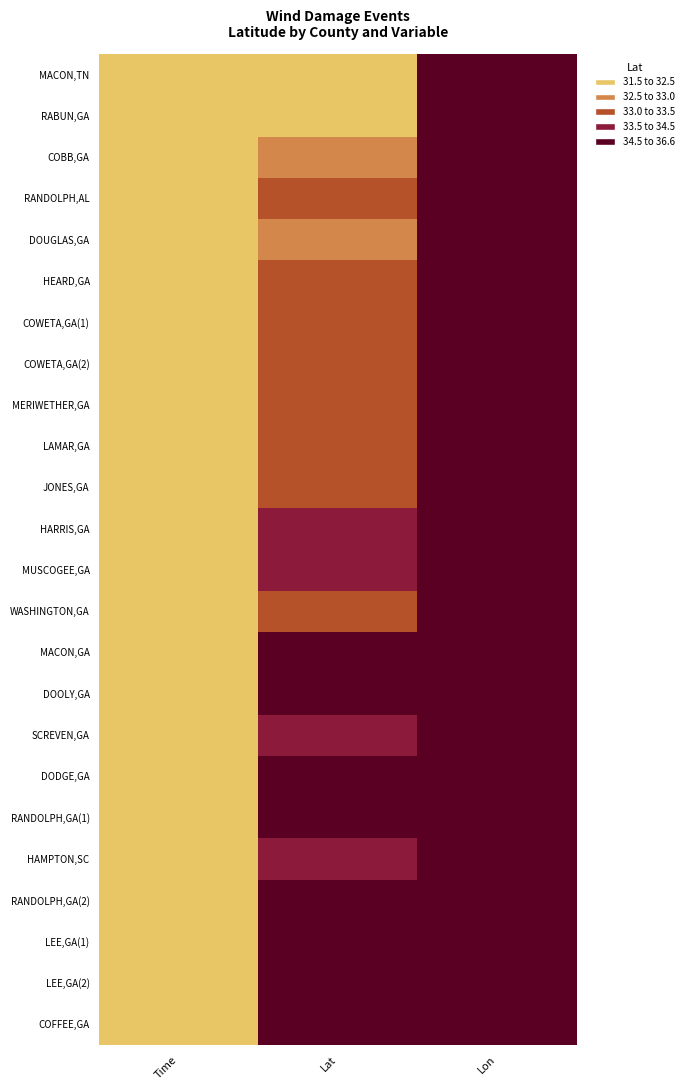

How many data points does each series have?

3